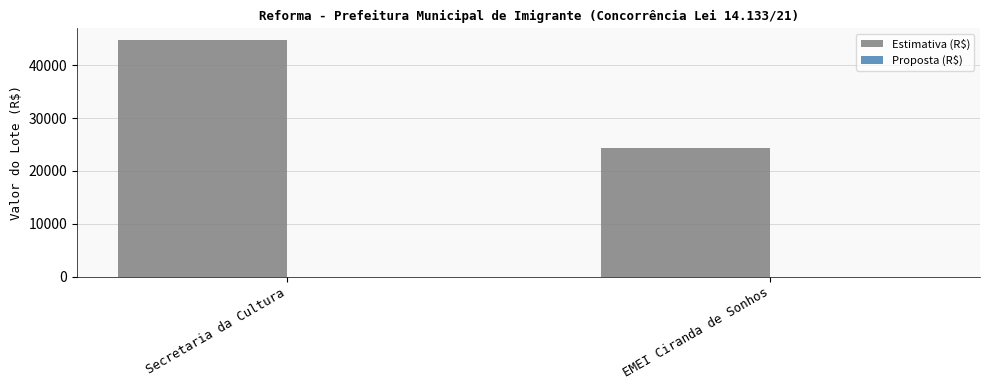

Is it true that the value at EMEI Ciranda de Sonhos is 24304.0?

True